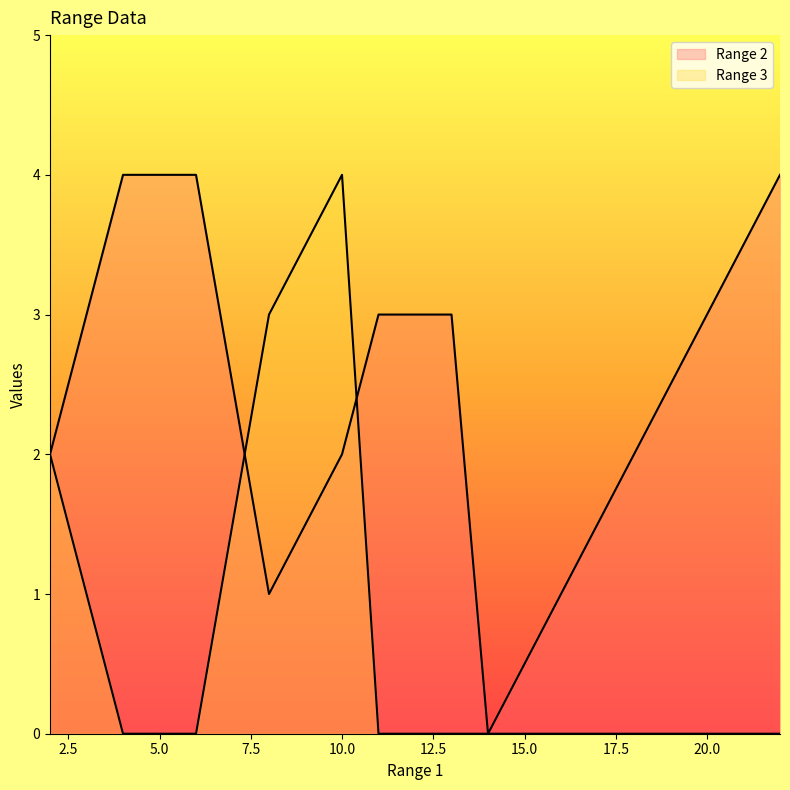

What are all the series names shown in the legend?

Range 2, Range 3